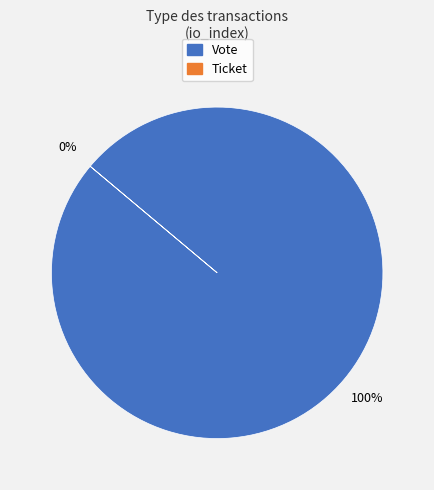

True or false: Vote accounts for 100% of the total.

True